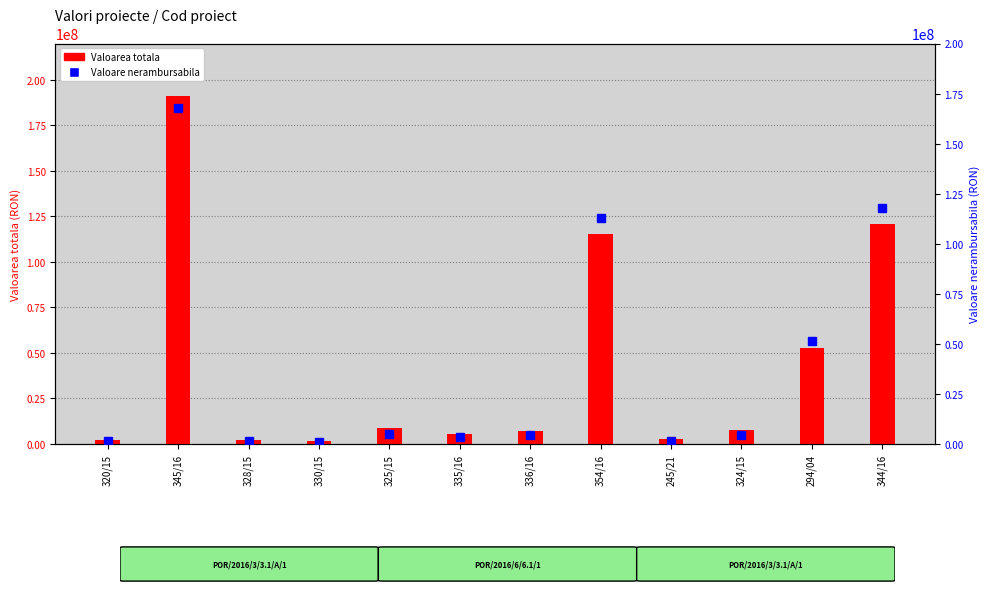

What is the label of the 11th bar from the right?

345/16